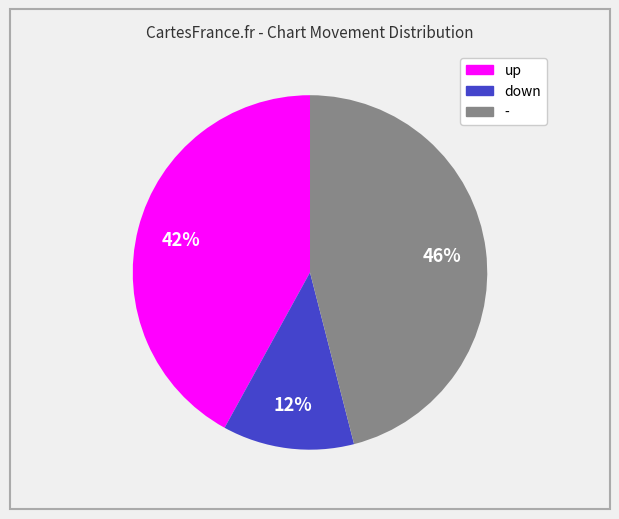

What percentage is the - slice, to the nearest percent?

46%